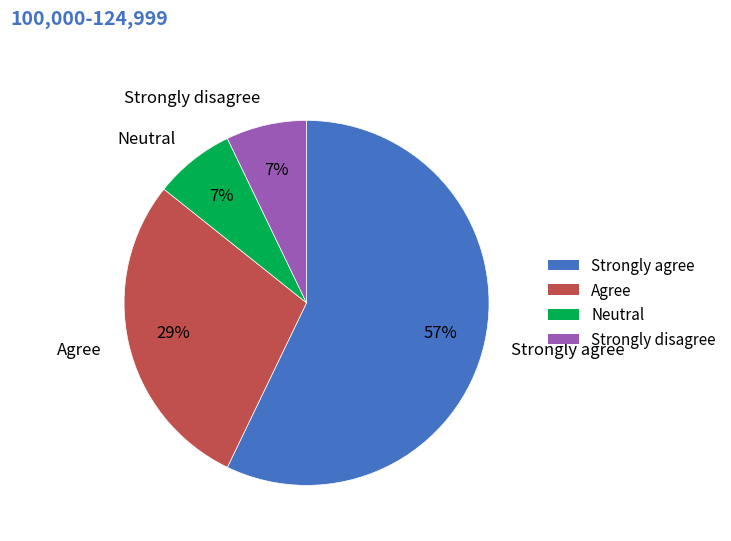

What is the ratio of the value at Neutral to the value at Strongly disagree?

1.0